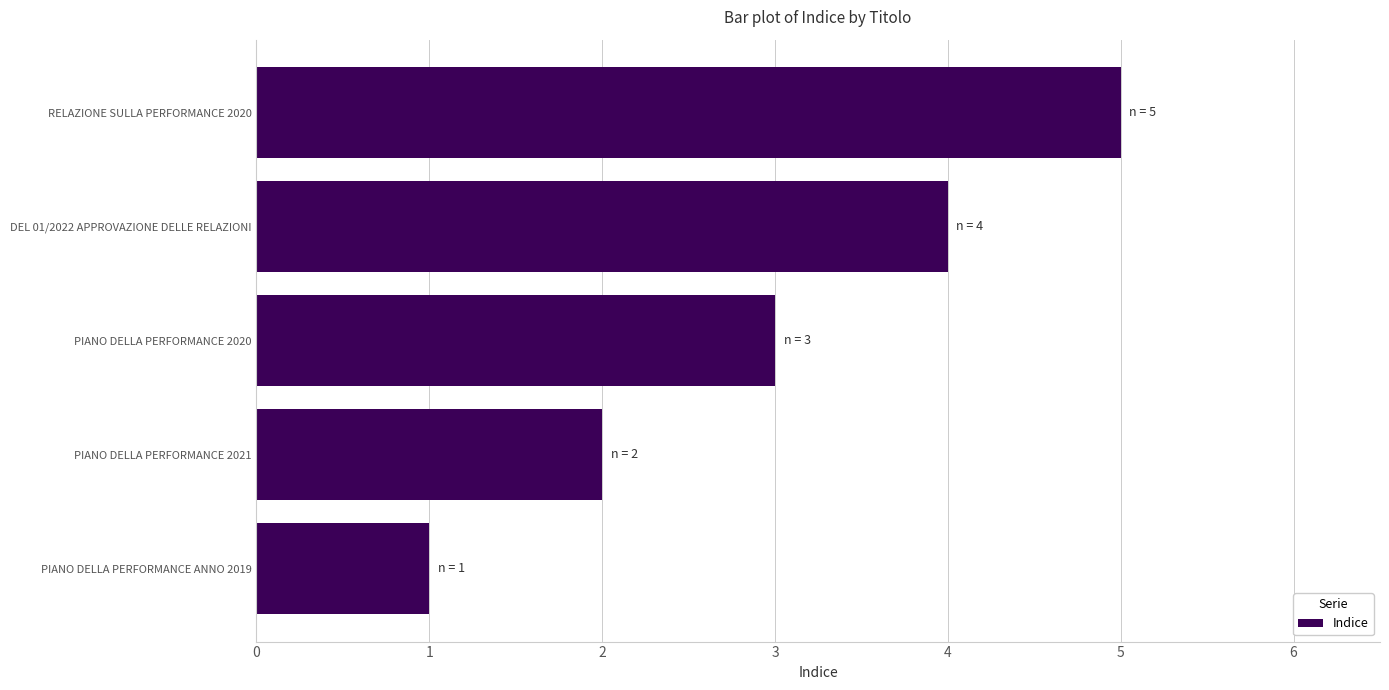

List the labels in order of value, largest first.

RELAZIONE SULLA PERFORMANCE 2020, DEL 01/2022 APPROVAZIONE DELLE RELAZIONI, PIANO DELLA PERFORMANCE 2020, PIANO DELLA PERFORMANCE 2021, PIANO DELLA PERFORMANCE ANNO 2019